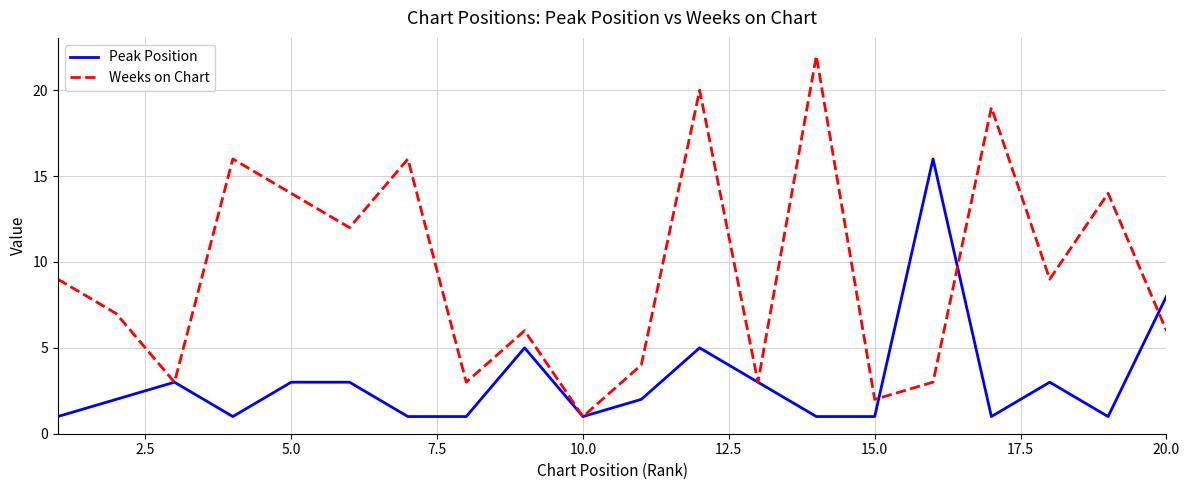

List the series in order of their peak value, lowest first.

Peak Position, Weeks on Chart